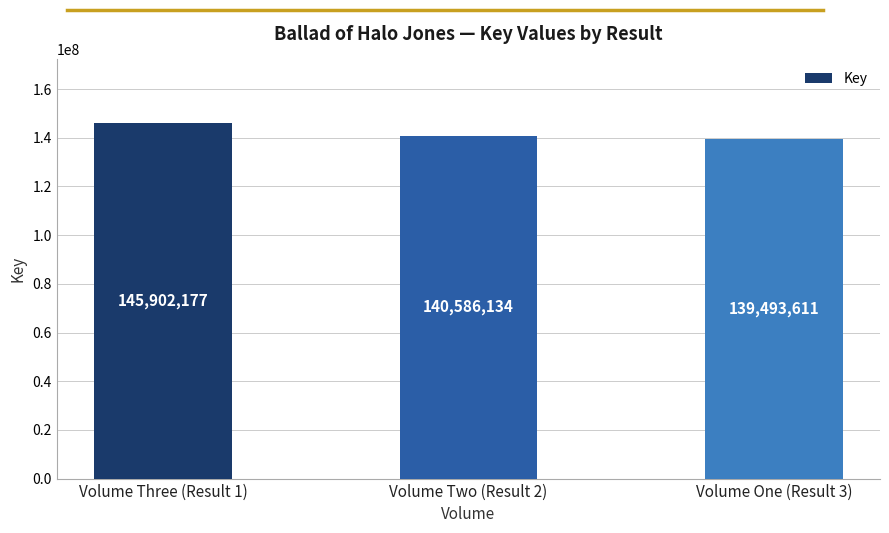

True or false: the data shows 139493611 at Volume One (Result 3).

True